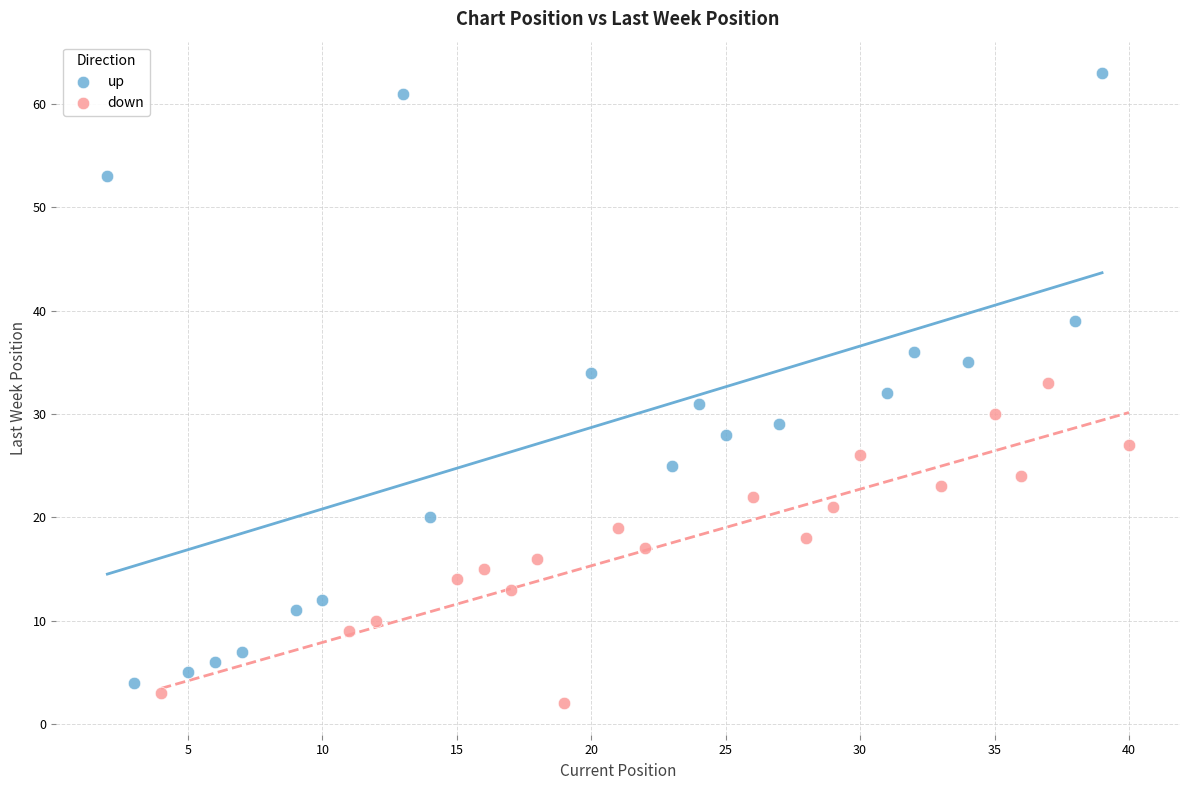

Which series has the widest spread of Y values?

up